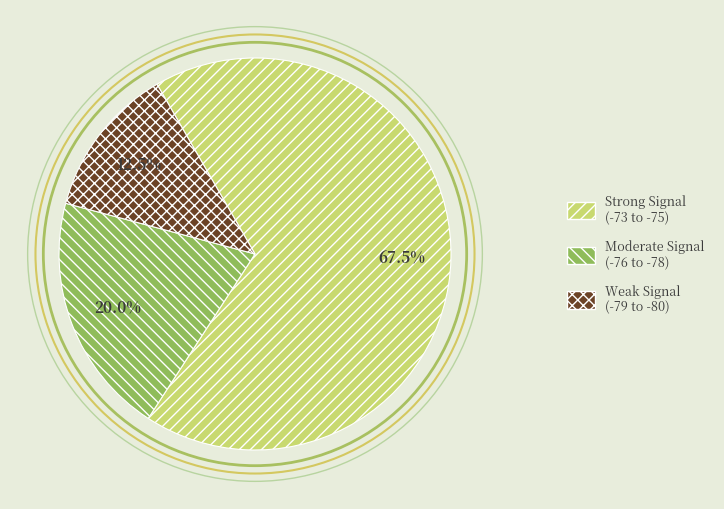

What is the total percentage of Strong Signal (-73 to -75) and Weak Signal (-79 to -80)?

80.0%